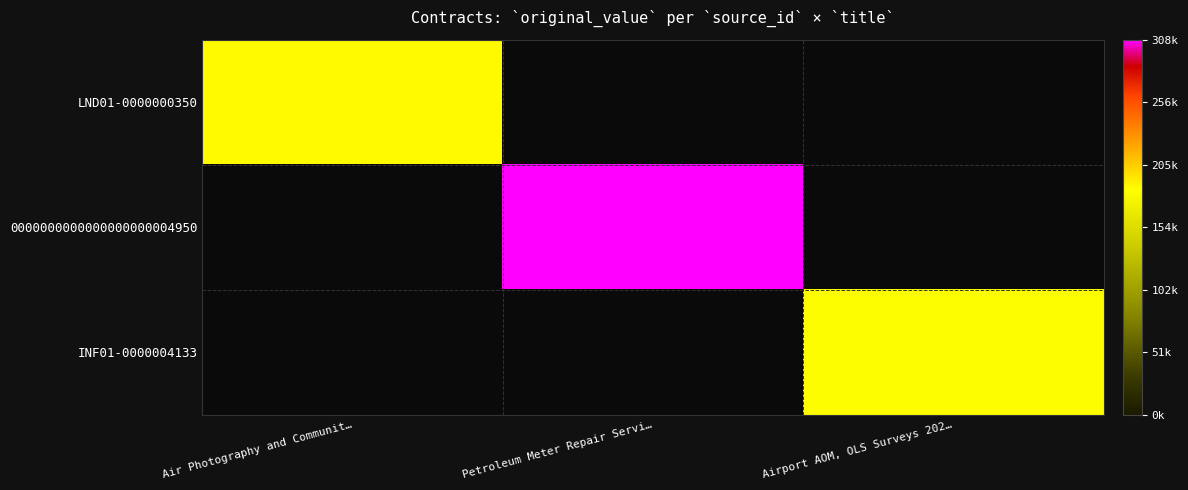

Which series has the widest spread of values?

0000000000000000000004950